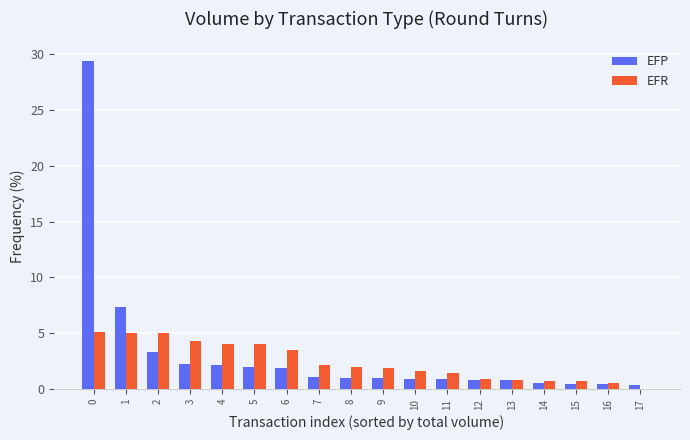

What is the greatest value displayed?

29.4